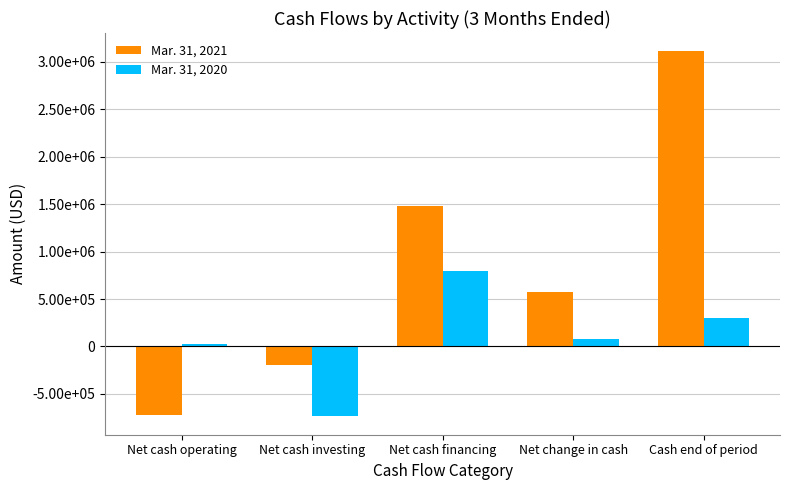

Are the bars horizontal?

No